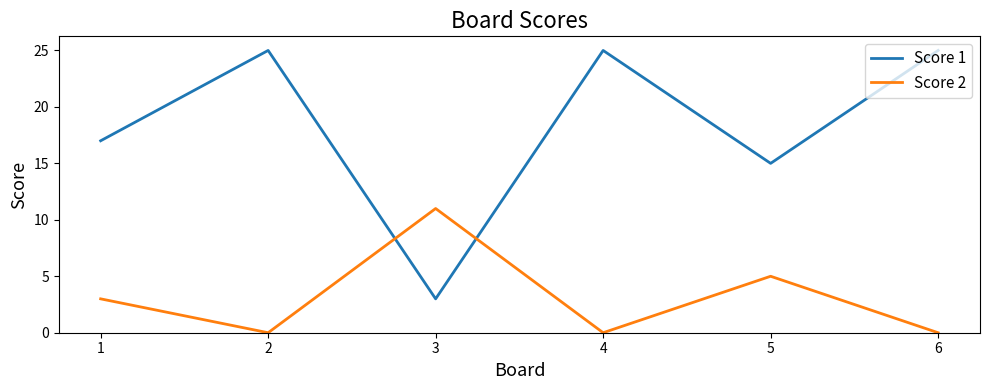

What is the maximum value for Score 1?

25